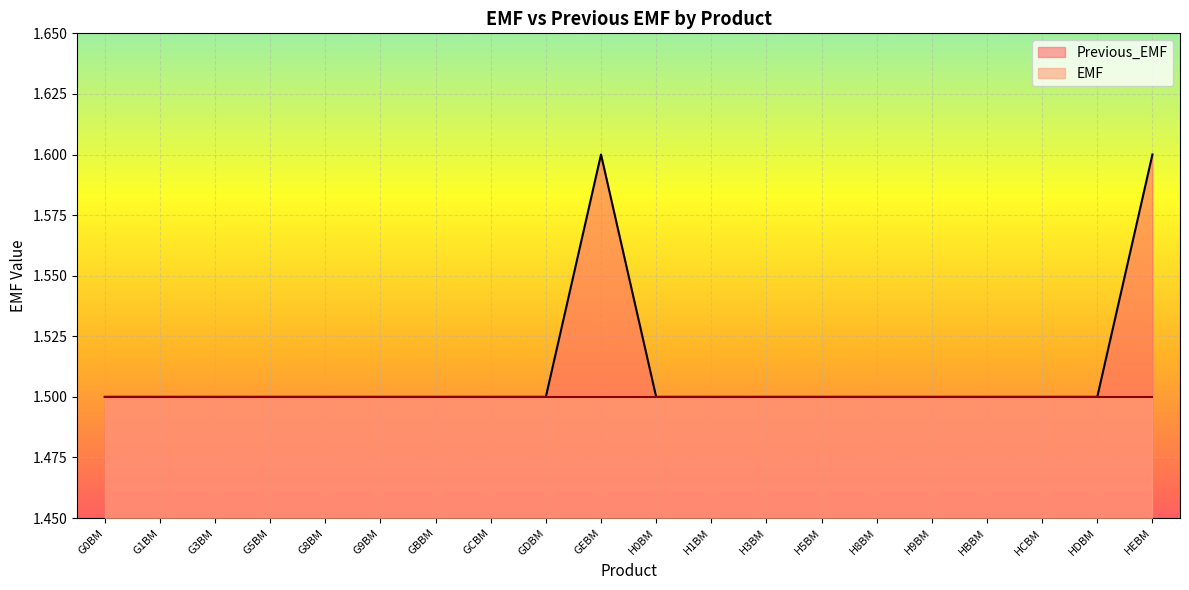

Which has a higher value, G8BM or G1BM?

G8BM